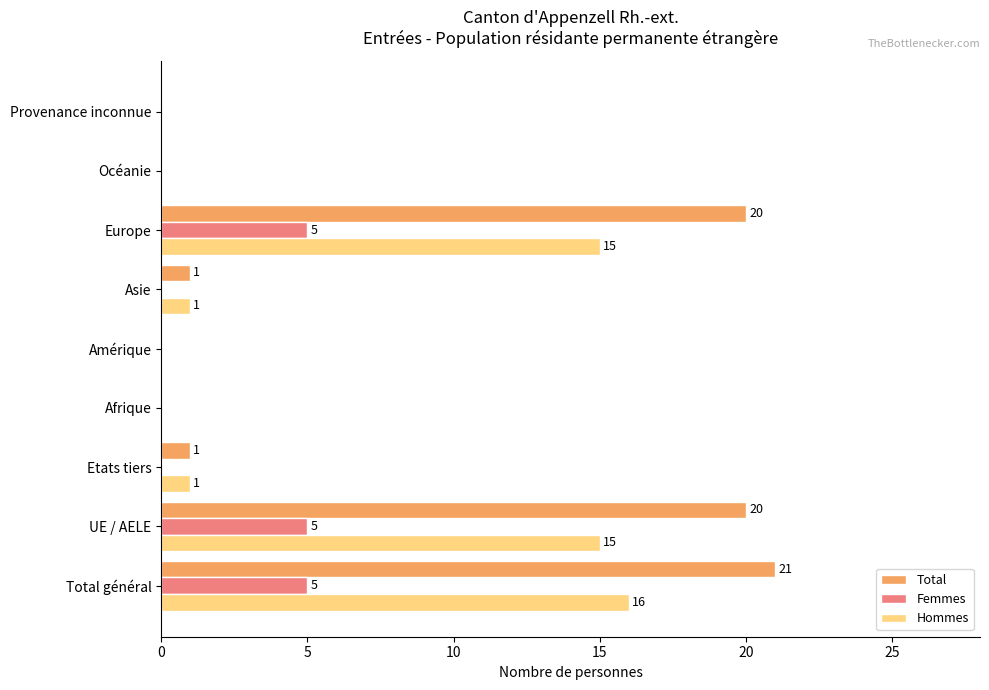

The Total series shows -12 at Afrique. True or false?

False